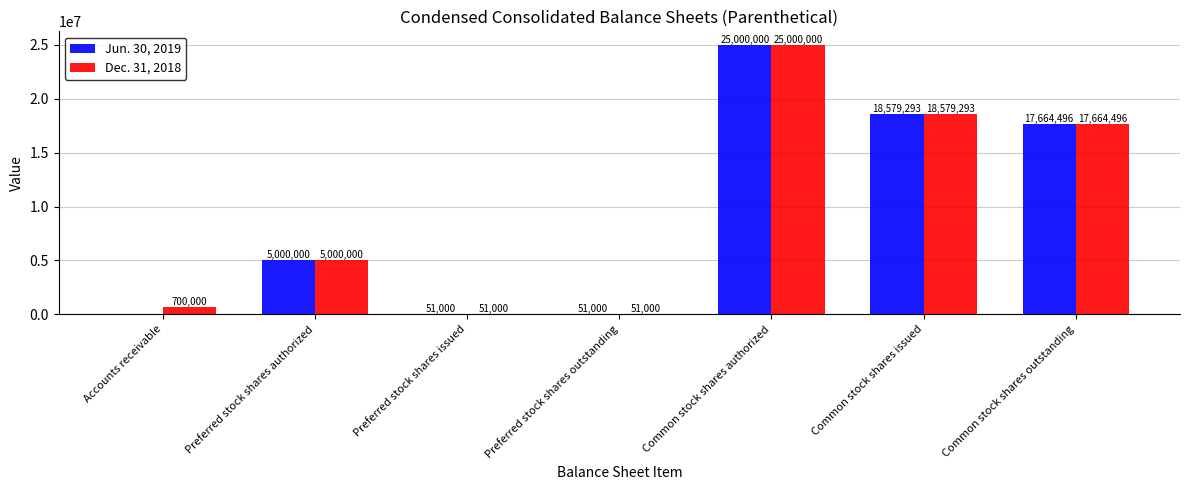

Between Accounts receivable and Common stock shares issued, which series saw the biggest shift?

Jun. 30, 2019